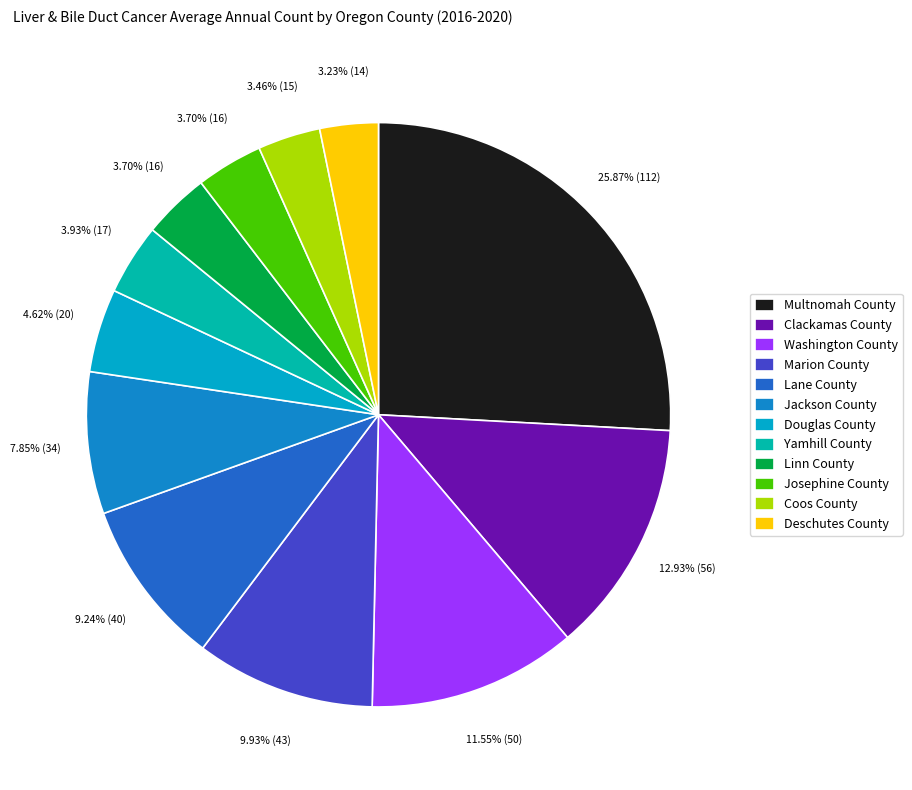

To the nearest percent, what is the average slice percentage?

8%